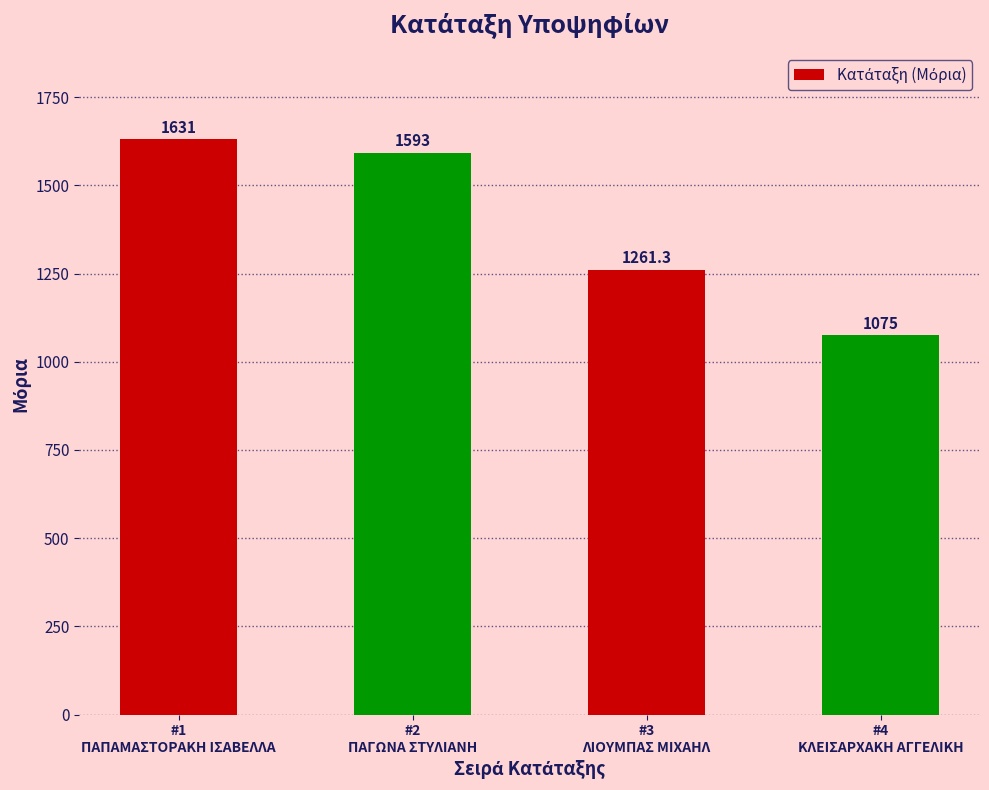

List the labels in order of value, largest first.

#1
ΠΑΠΑΜΑΣΤΟΡΑΚΗ ΙΣΑΒΕΛΛΑ, #2
ΠΑΓΩΝΑ ΣΤΥΛΙΑΝΗ, #3
ΛΙΟΥΜΠΑΣ ΜΙΧΑΗΛ, #4
ΚΛΕΙΣΑΡΧΑΚΗ ΑΓΓΕΛΙΚΗ